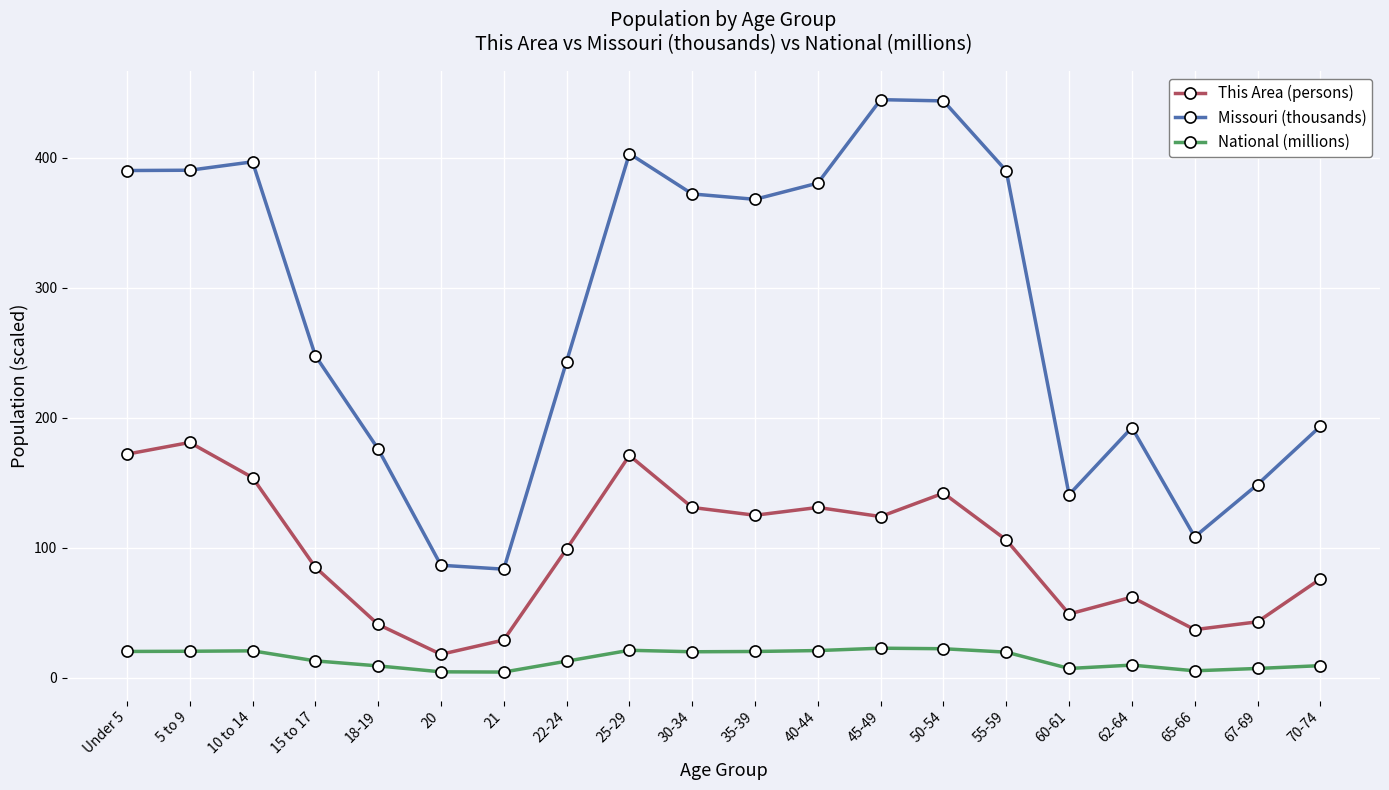

What is the minimum value for This Area (persons)?

18.0